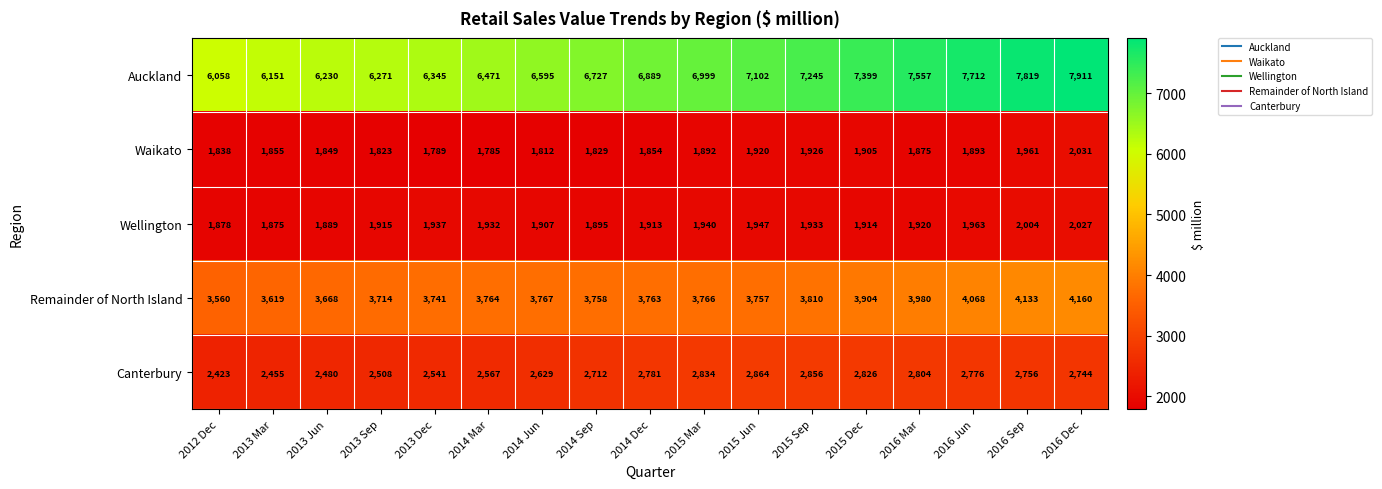

Is it true that Wellington equals 2027 at 2016 Dec?

True